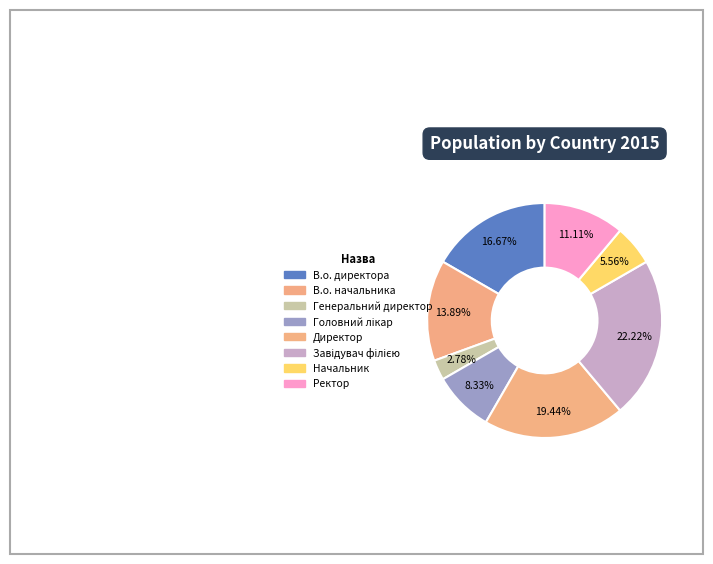

Between В.о. директора and Начальник, which is larger?

В.о. директора